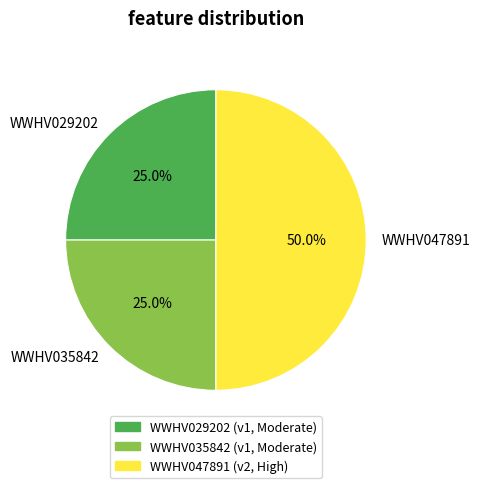

To the nearest percent, what portion does WWHV035842 represent?

25%